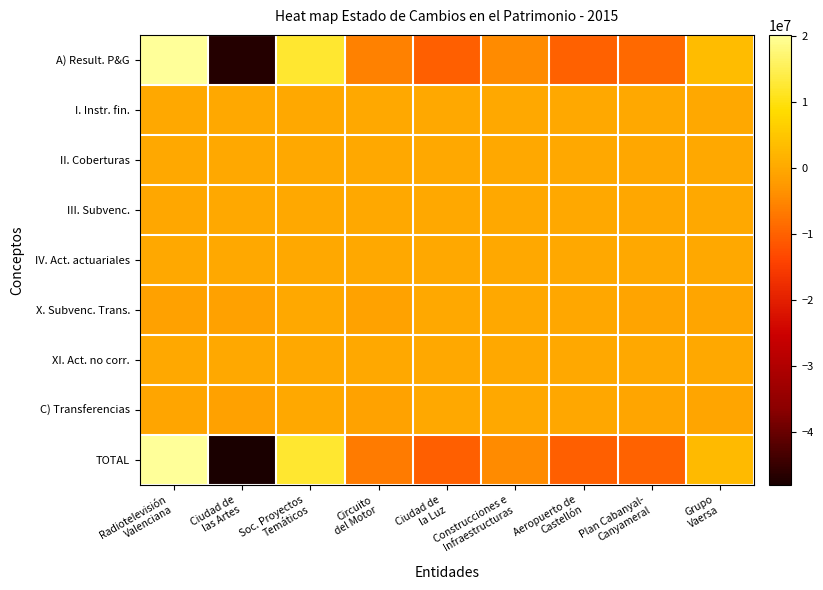

Rank the series at Soc. Proyectos Temáticos from lowest to highest value.

I. Instr. fin., II. Coberturas, III. Subvenc., IV. Act. actuariales, X. Subvenc. Trans., XI. Act. no corr., C) Transferencias, A) Result. P&G, TOTAL